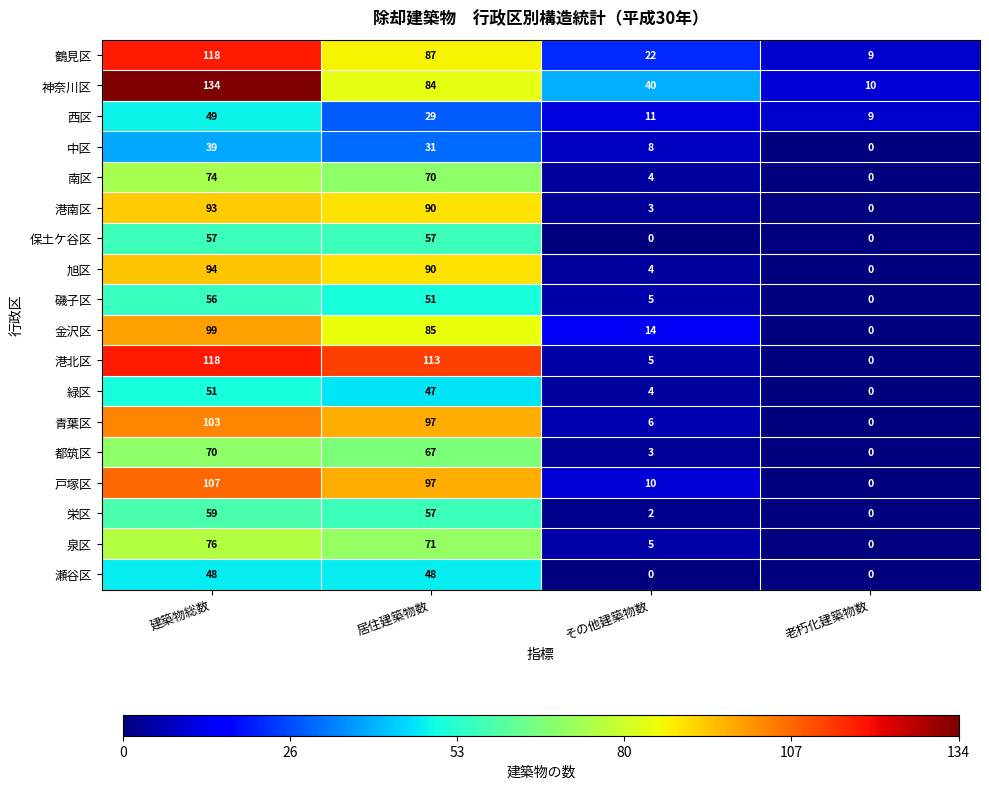

Where does the 港南区 series first go above 90?

建築物総数